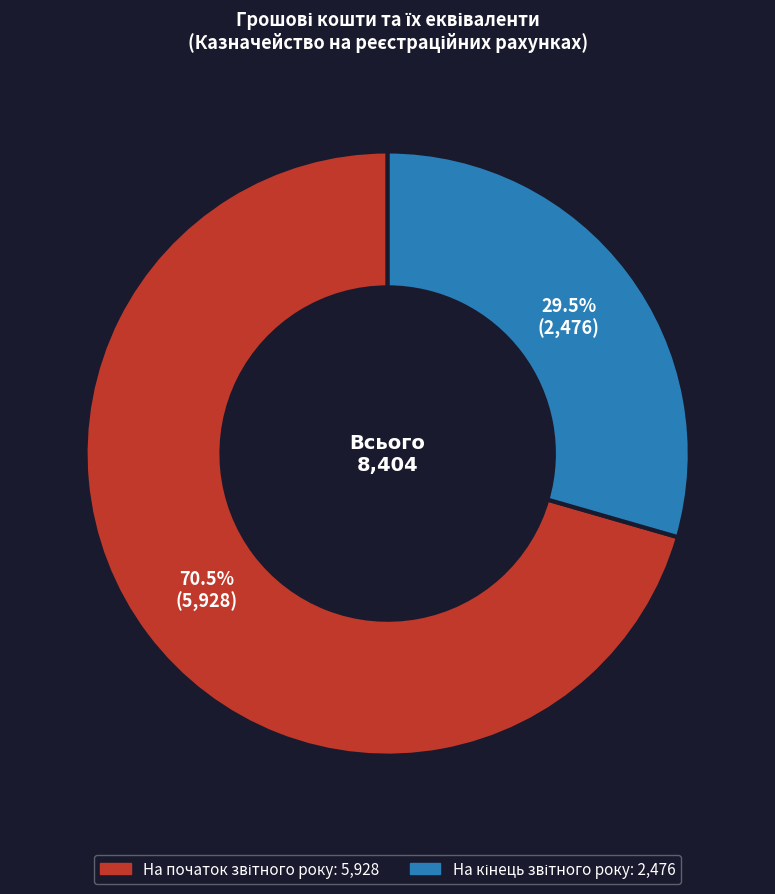

Rank the categories by value from highest to lowest.

На початок звітного року, На кінець звітного року